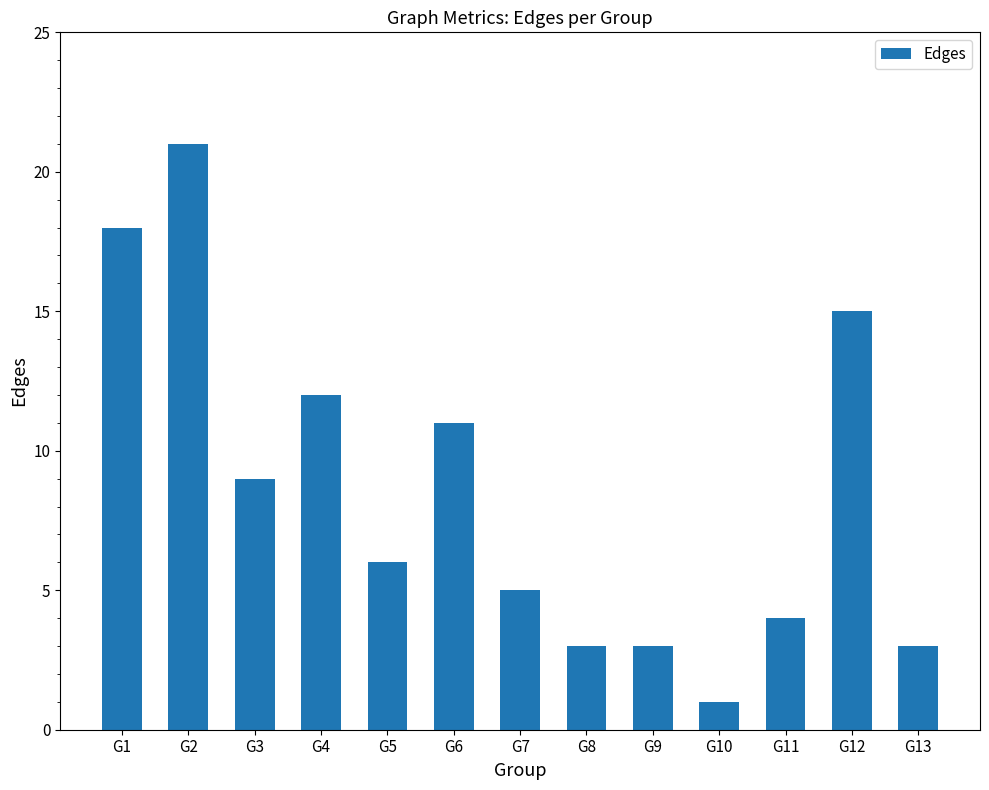

What is the maximum value shown in the chart?

21